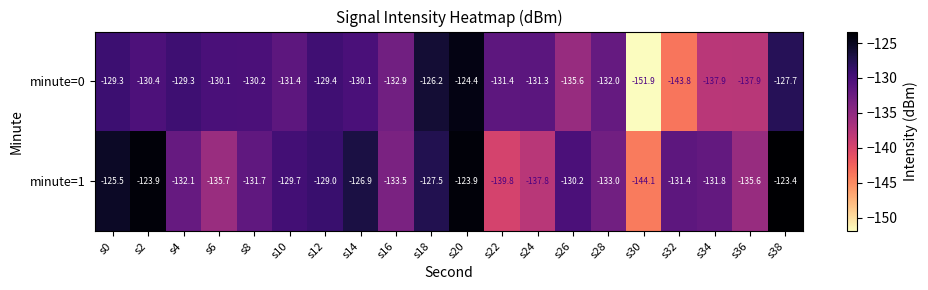

What is the sum of all minute=0 values?

-2653.2